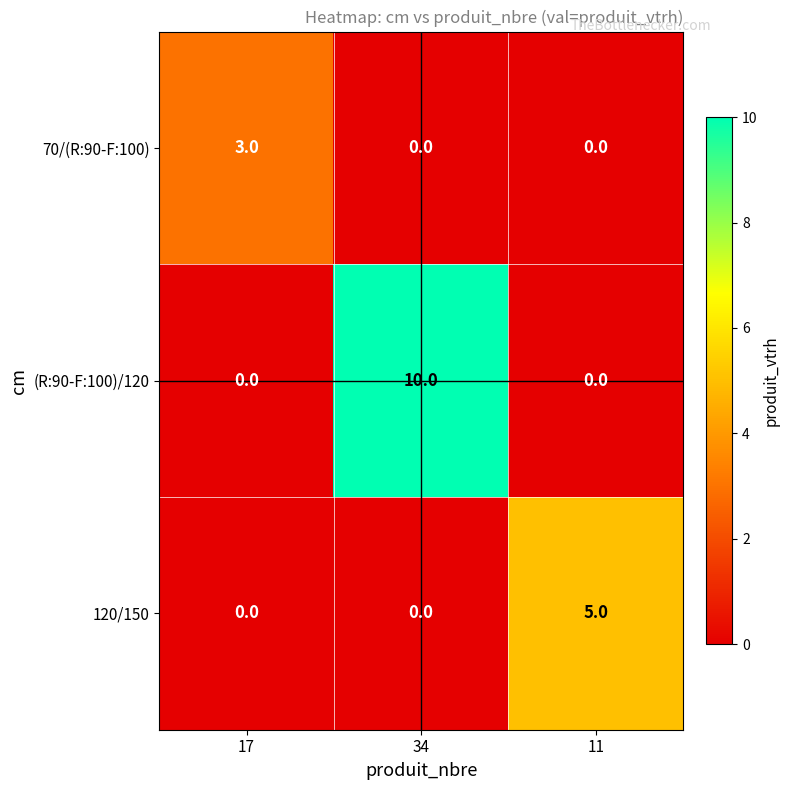

Rank the series by their maximum value, from highest to lowest.

(R:90-F:100)/120, 120/150, 70/(R:90-F:100)